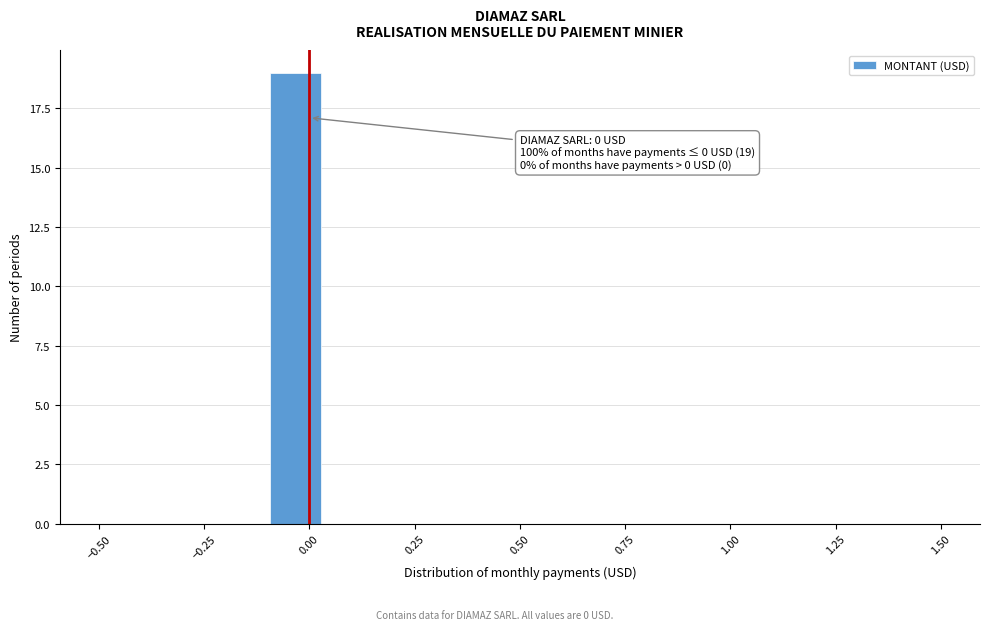

Read against the x-axis, roughly where is the centre of the tallest bar?

-0.05